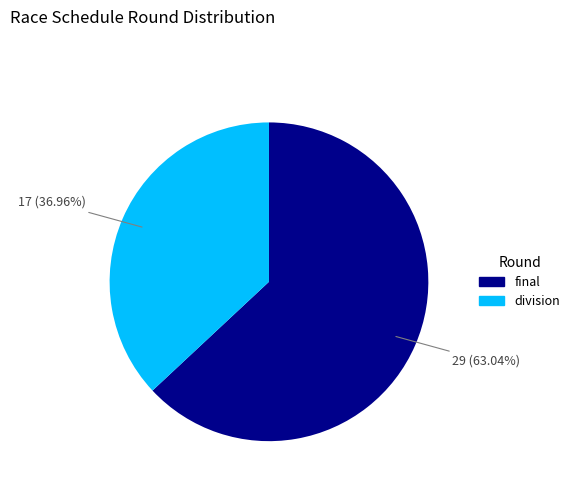

Is it true that final is 63% of the pie?

True